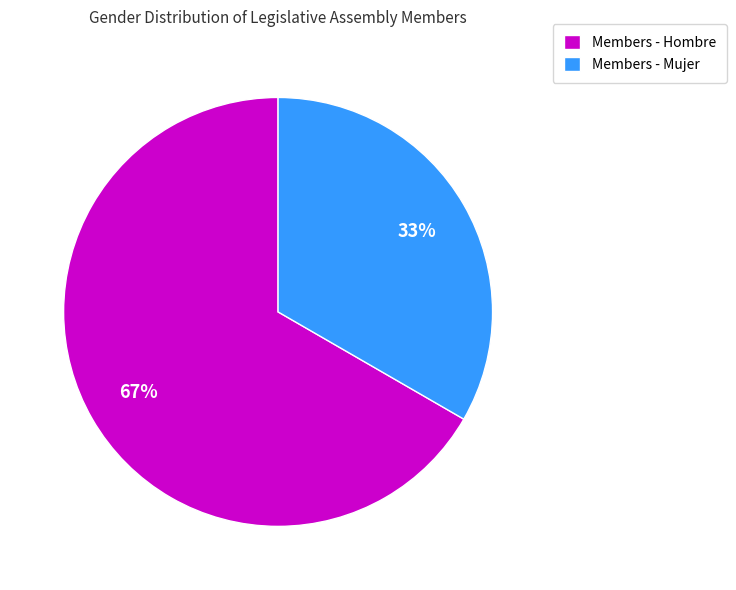

To the nearest percent, what is the average slice percentage?

50%